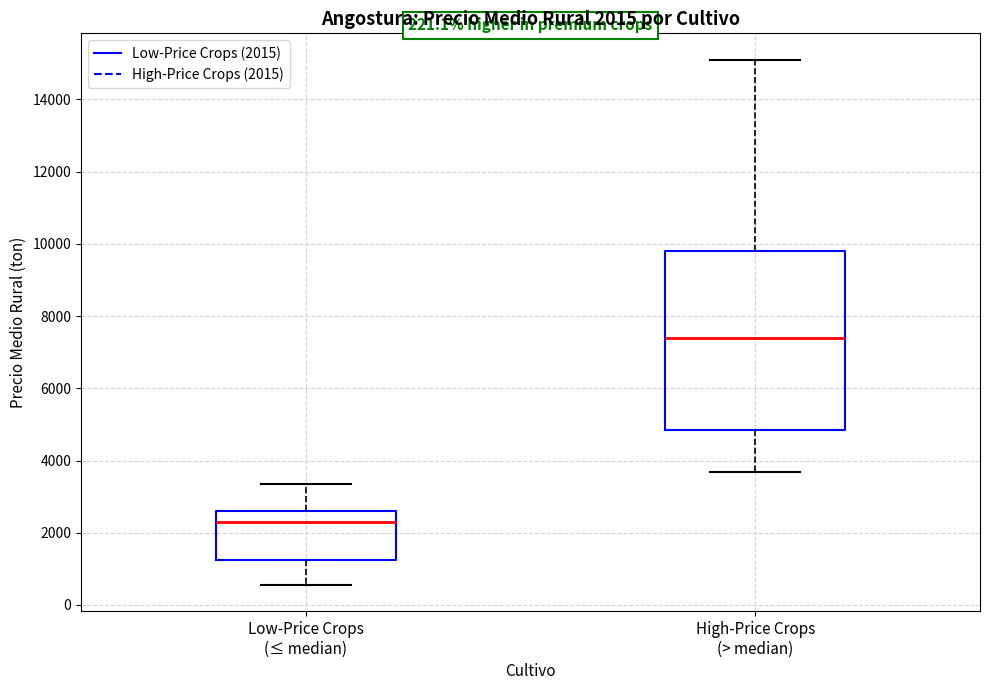

Which box's median line is the lowest?

Low-Price Crops (≤ median)